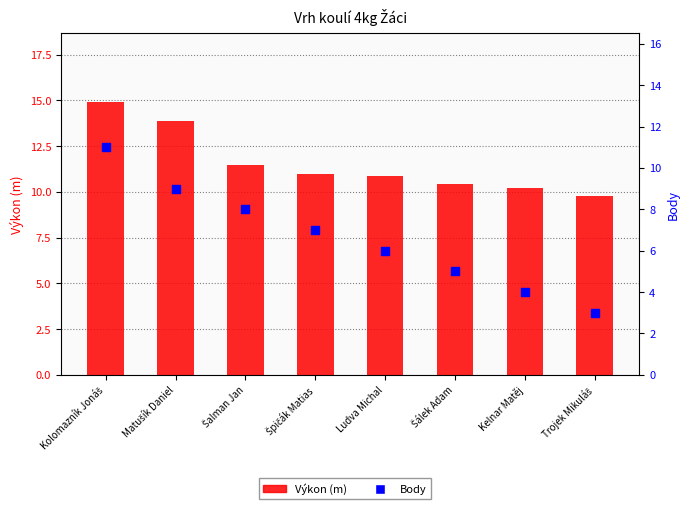

Which series has the widest spread of Y values?

Body